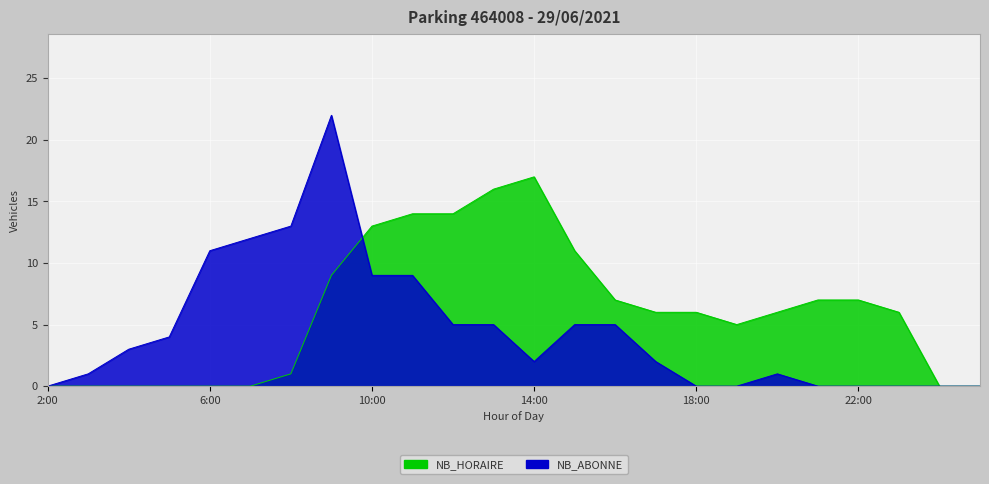

Which series has the largest total across all categories?

NB_HORAIRE